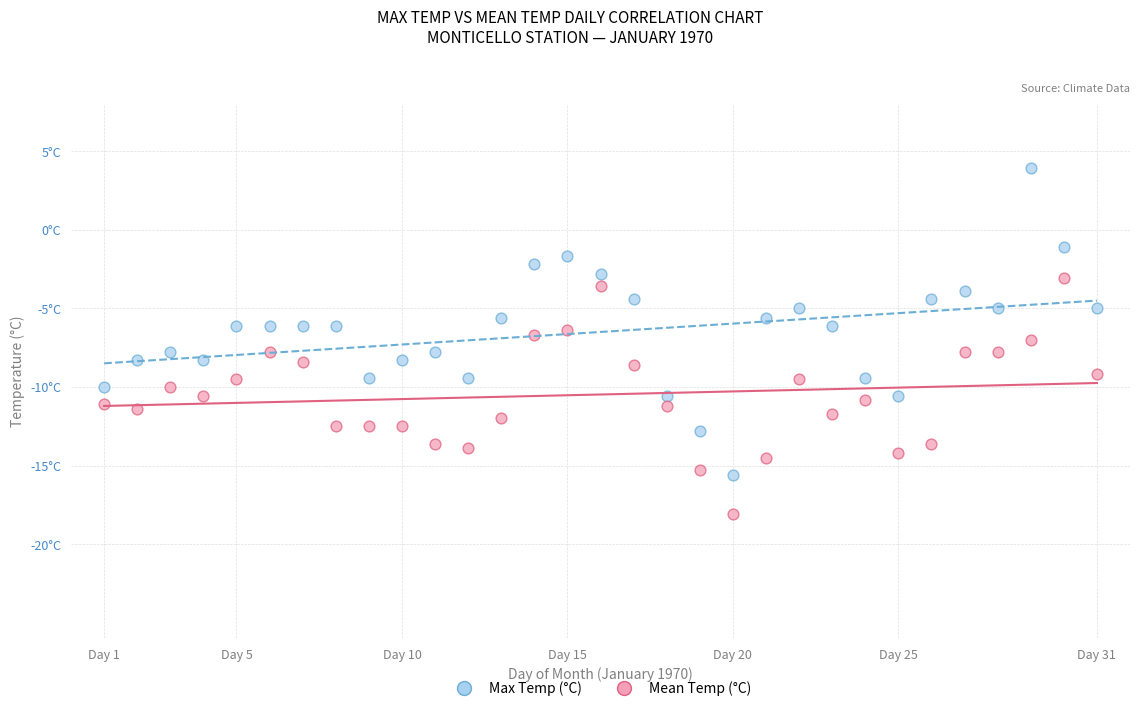

Which series contains the highest Y value?

Max Temp (°C)